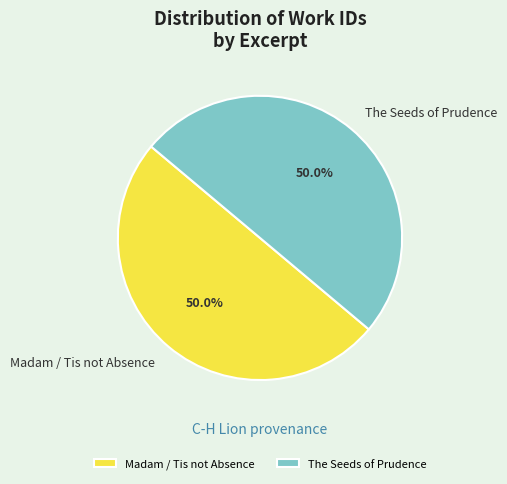

What is the ratio of the value at The Seeds of Prudence to the value at Madam / Tis not Absence?

1.0